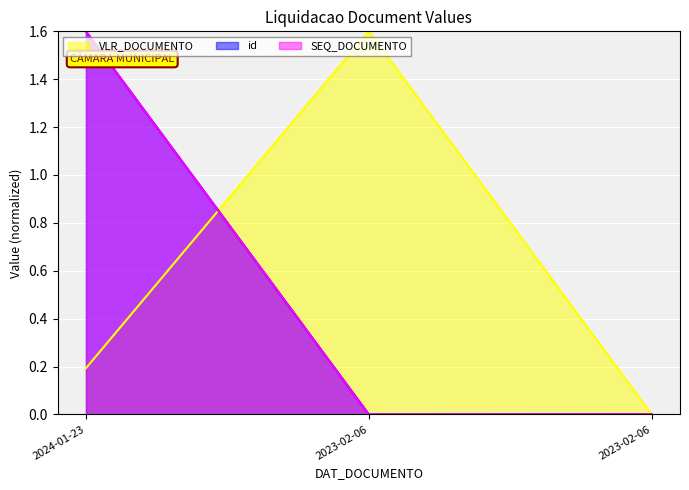

What are all the series names shown in the legend?

VLR_DOCUMENTO, id, SEQ_DOCUMENTO